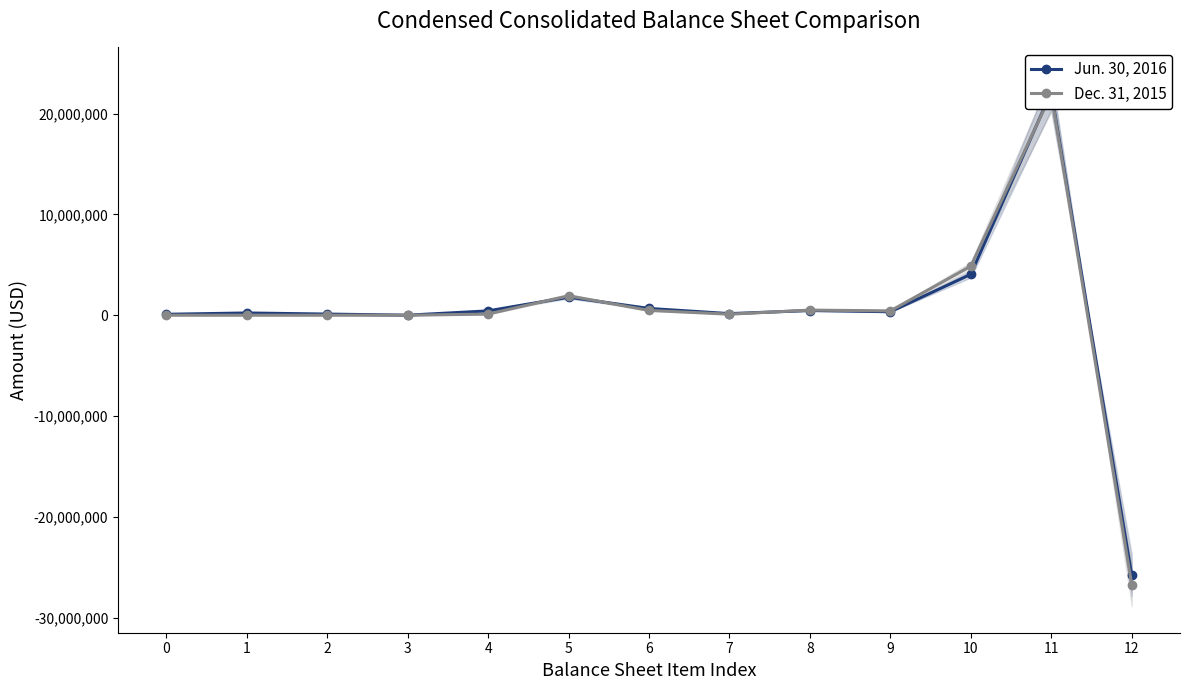

What is the value of the Jun. 30, 2016 point at the 2nd from the left?

221697